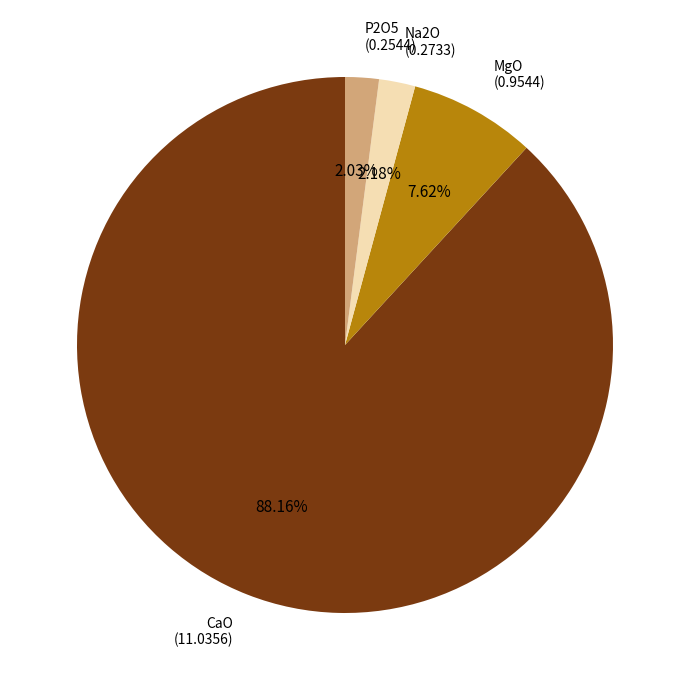

What is the largest slice in the pie chart?

CaO